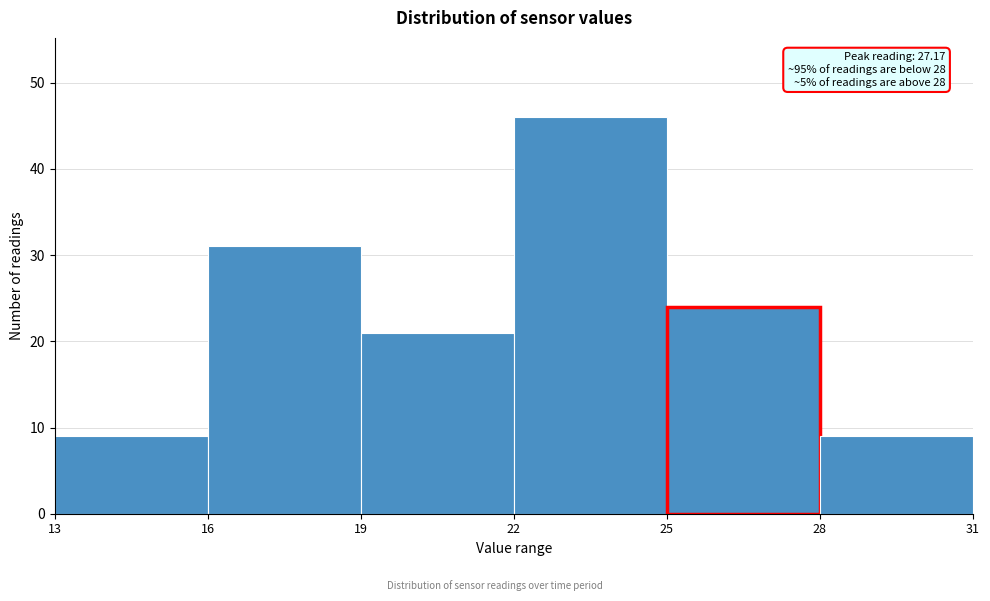

Which range on the x-axis has the tallest bar?

22 to 25